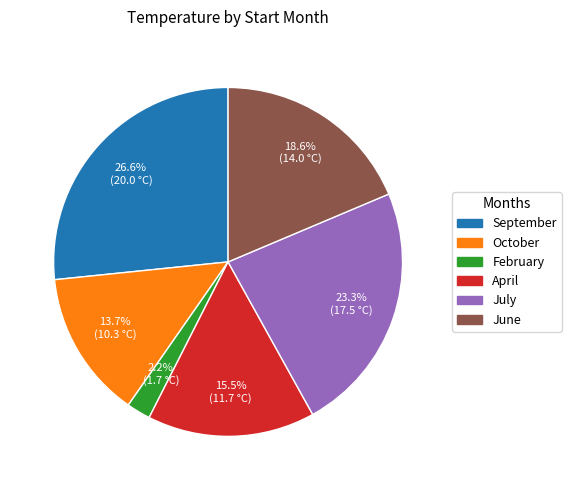

Is there any slice that represents more than half of the pie?

No